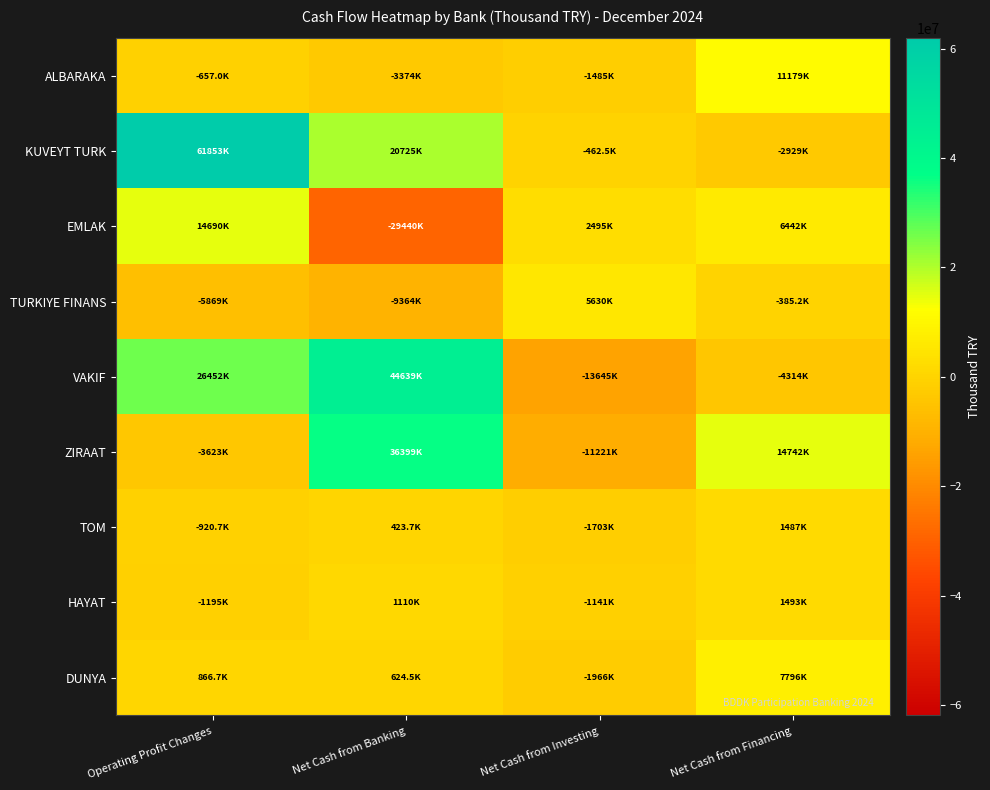

Which series changed the most between Net Cash from Investing and Net Cash from Financing?

ZIRAAT